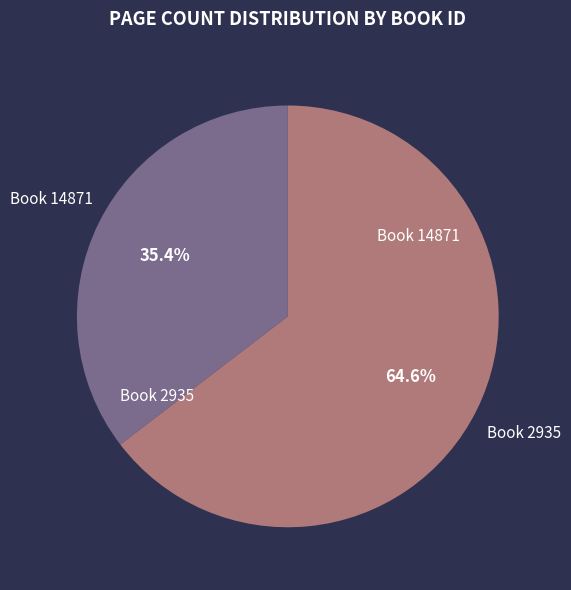

Is there any slice that represents more than half of the pie?

Yes